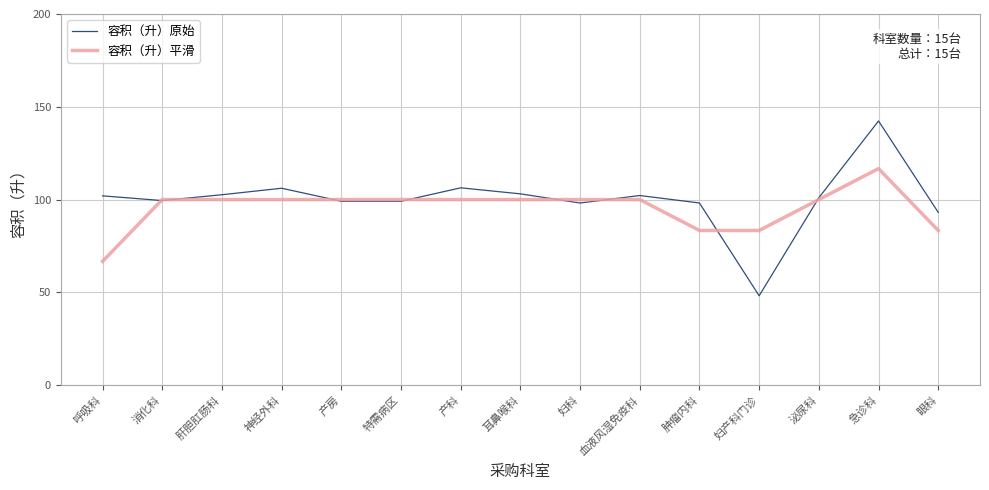

Between 呼吸科 and 耳鼻喉科, which series saw the biggest shift?

容积（升）平滑